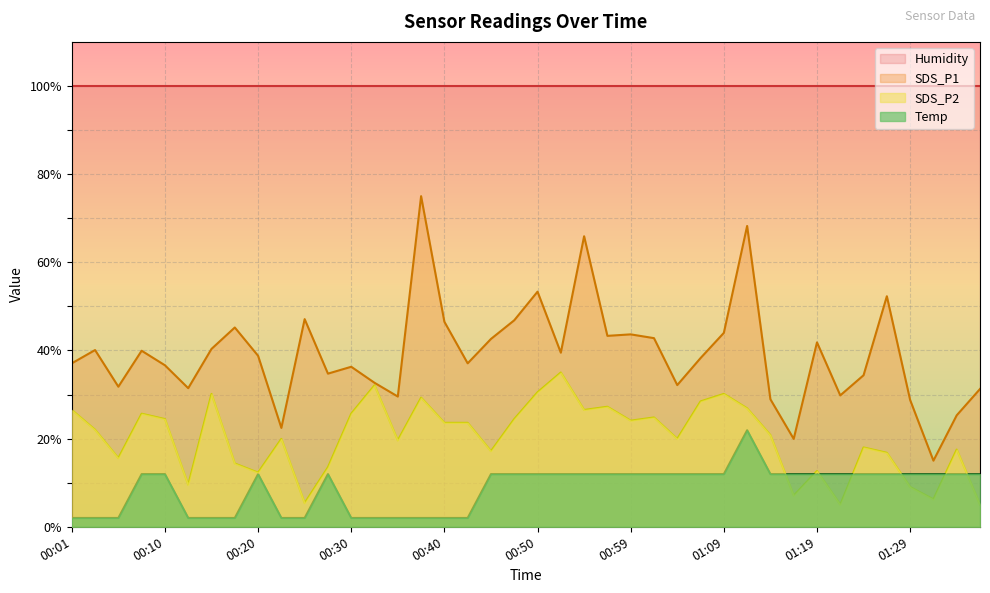

The value of SDS_P1 at 00:08 is 10.4. True or false?

False